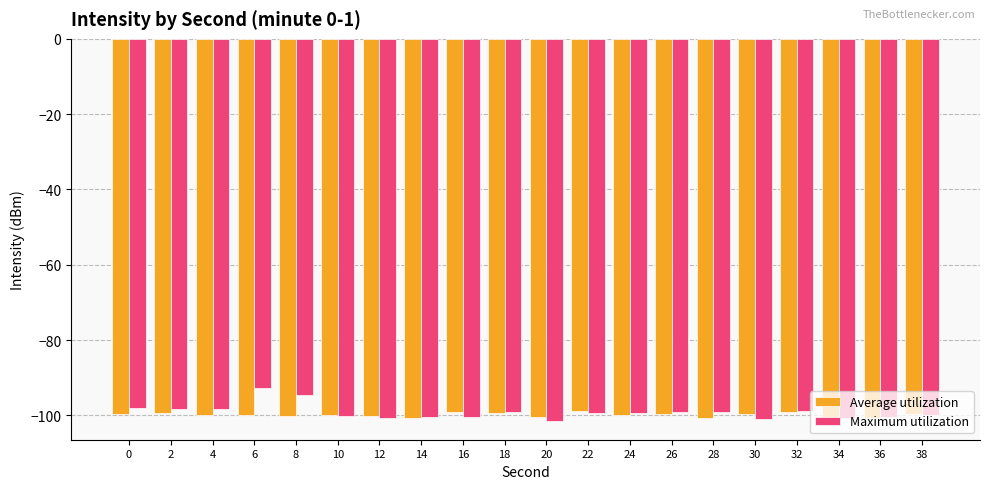

True or false: Maximum utilization has a value of -164.0 at 20.

False